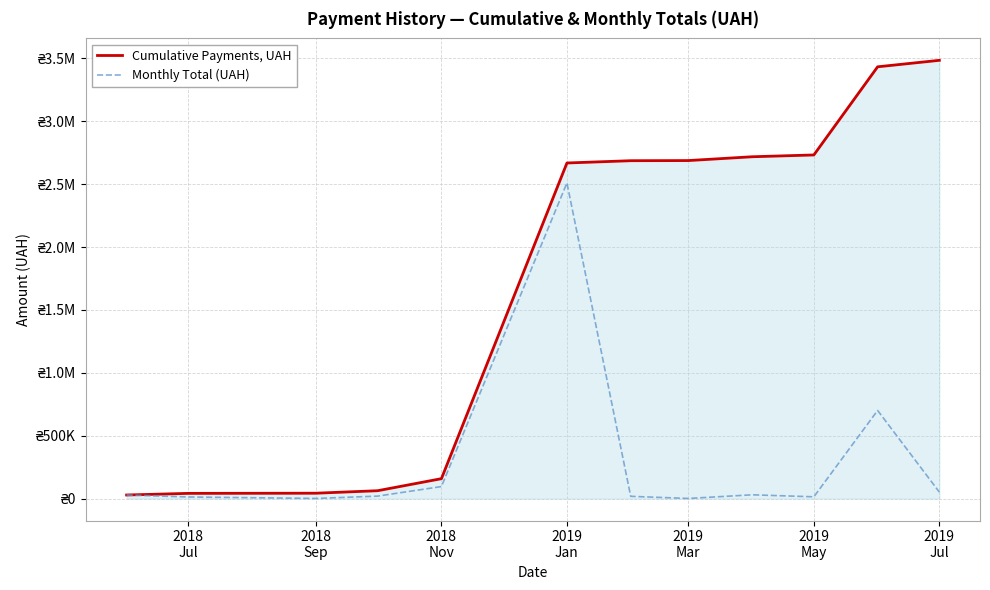

What are all the series names shown in the legend?

Cumulative Payments, UAH, Monthly Total (UAH)